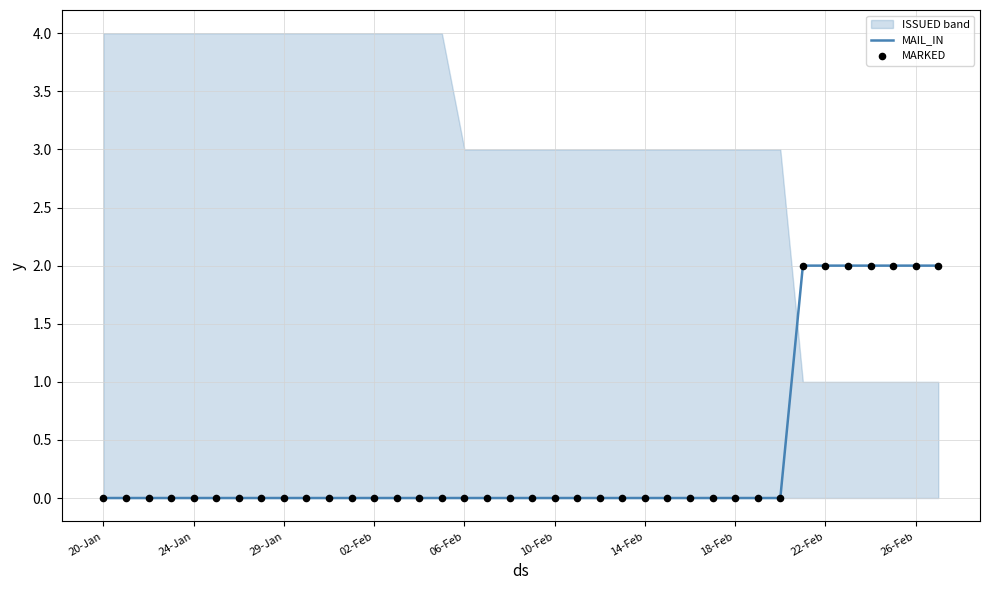

Which series contains the highest Y value?

MAIL_IN